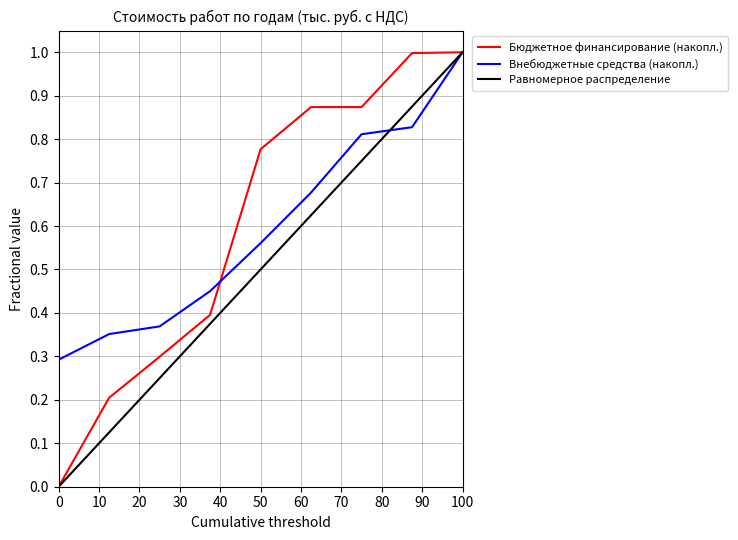

What are all the series names shown in the legend?

Бюджетное финансирование (накопл.), Внебюджетные средства (накопл.), Равномерное распределение